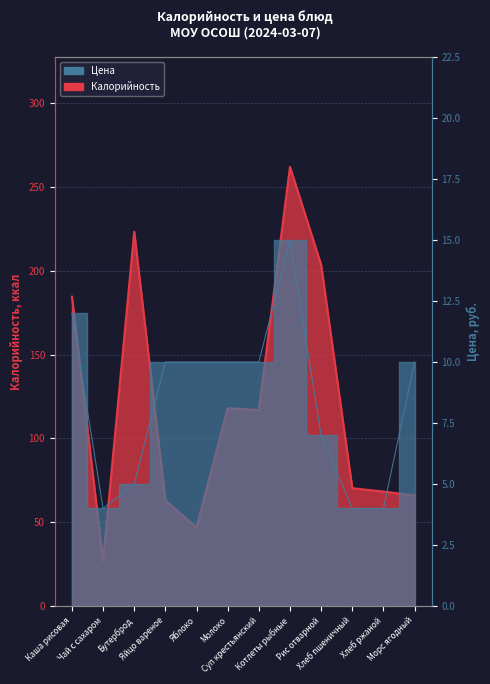

What is the value of the Цена point at the 1st from the left?

12.0